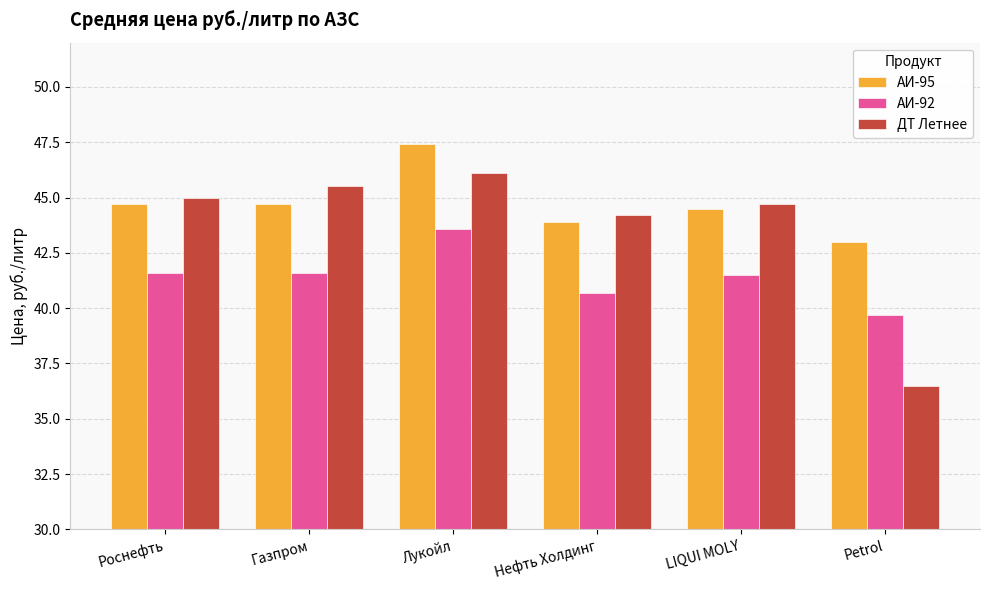

Does the chart contain stacked bars?

No